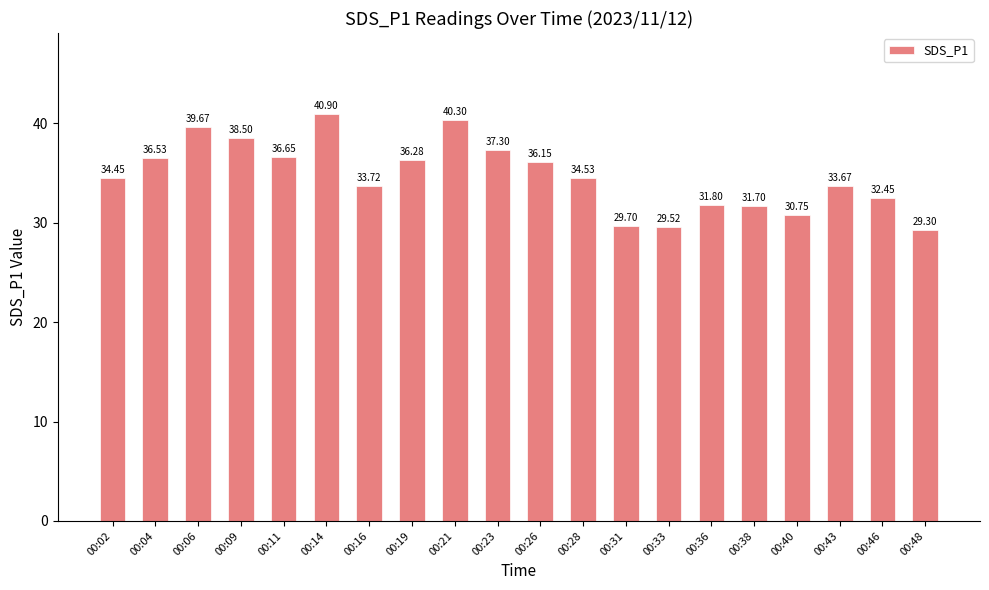

How many values exceed 34?

11